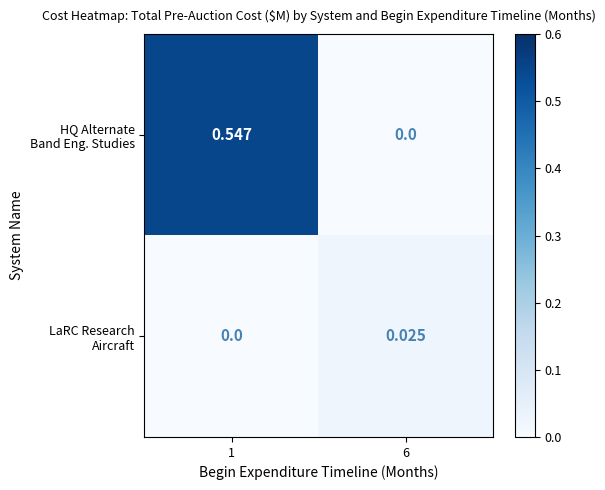

List the series in order of their overall mean, lowest first.

LaRC Research Aircraft, HQ Alternate Band Eng. Studies